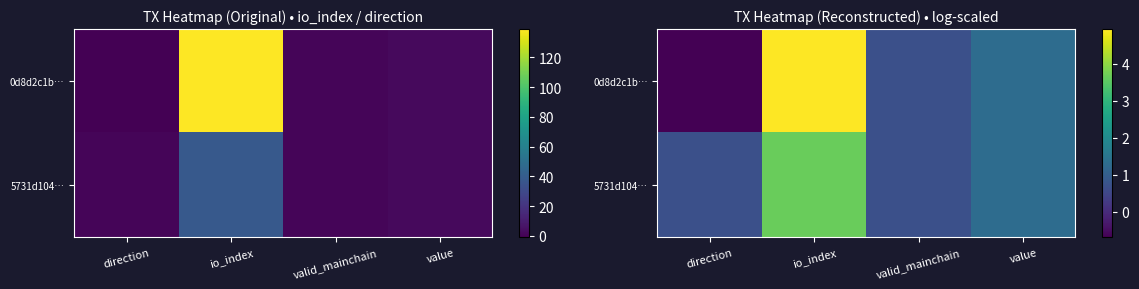

At valid_mainchain, list the series in order from smallest to largest.

0d8d2c1b…, 5731d104…